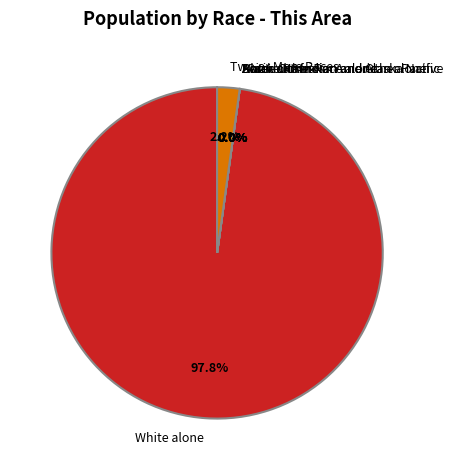

Is the sum of Black or African American alone and Asian alone greater than half?

No